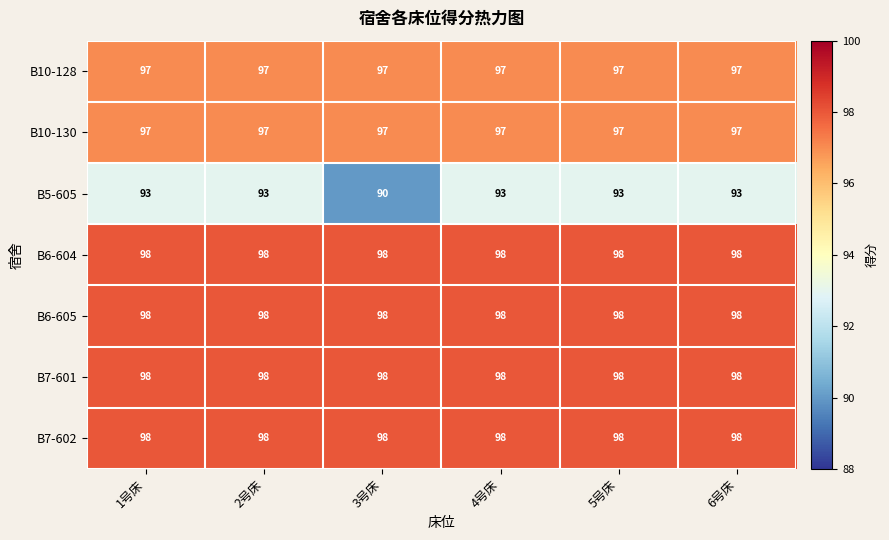

Is it true that B10-130 equals 165 at 3号床?

False